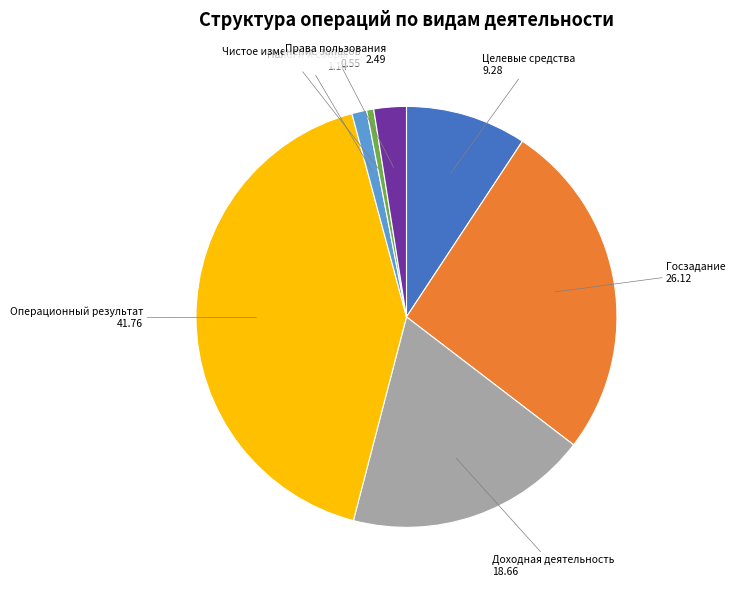

Does Операционный результат account for over 50% of the chart?

No